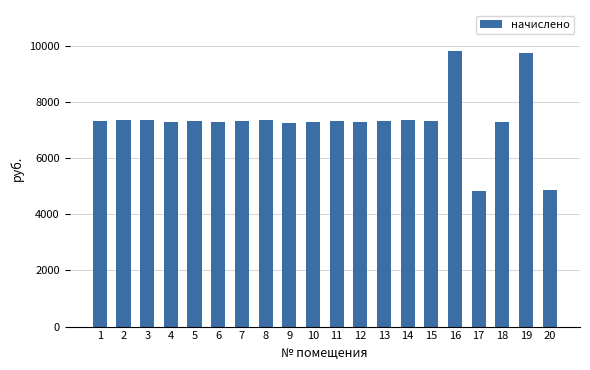

What is the sum of the values at 1 and 10?

14653.3